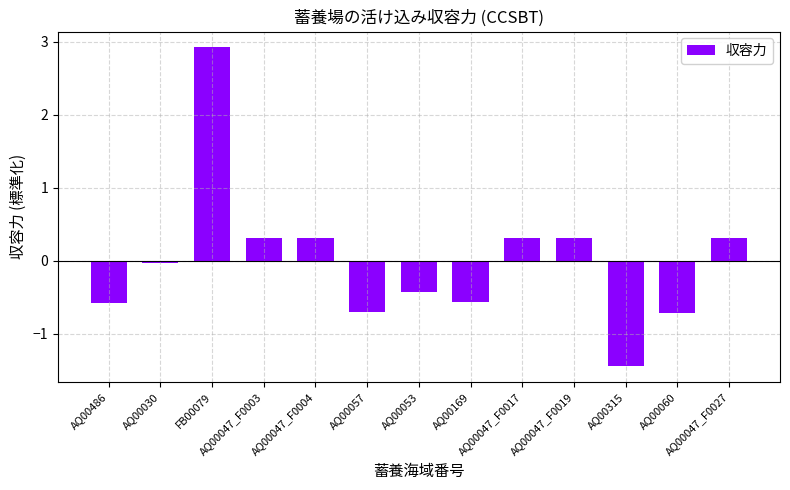

What is the difference between the values at AQ00315 and AQ00047_F0017?

1.8